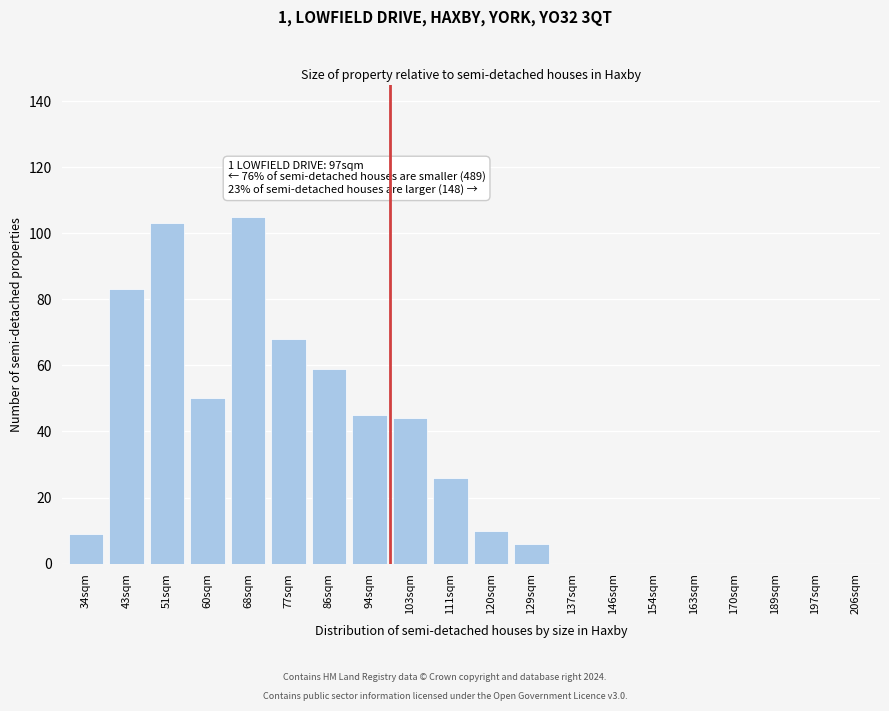

Reading left to right, what are all the values shown in this chart?

34sqm=9	43sqm=83	51sqm=103	60sqm=50	68sqm=105	77sqm=68	86sqm=59	94sqm=45	103sqm=44	111sqm=26	120sqm=10	129sqm=6	137sqm=0	146sqm=0	154sqm=0	163sqm=0	170sqm=0	189sqm=0	197sqm=0	206sqm=0